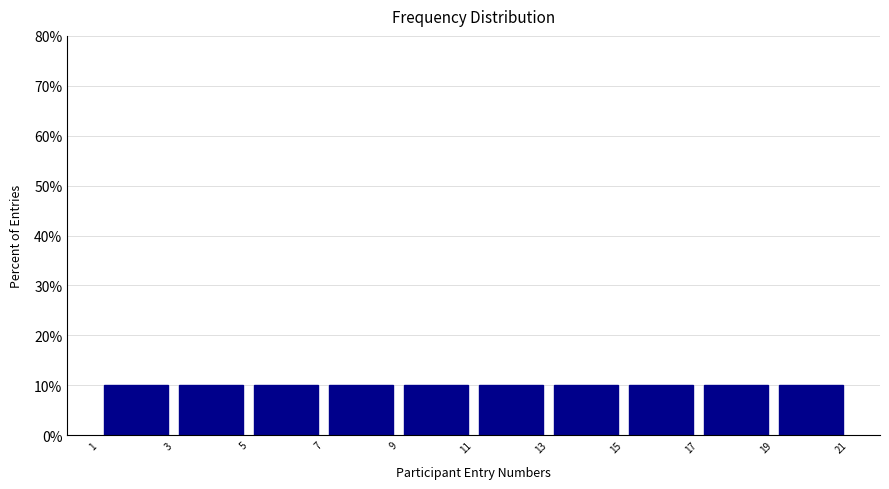

What is the height of the bar covering 19 to 21 on the x-axis? The values are not printed on the chart, so give them approximately, as read against the axis.

10